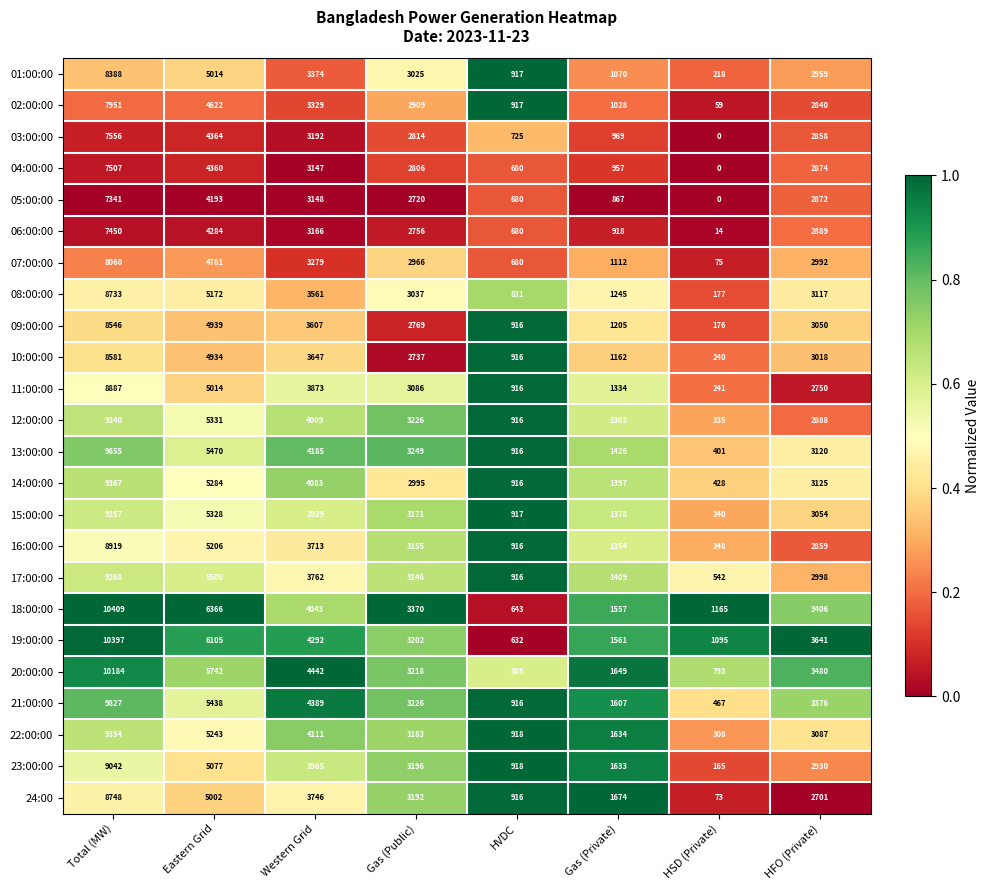

What is the maximum value for 15:00:00?

9257